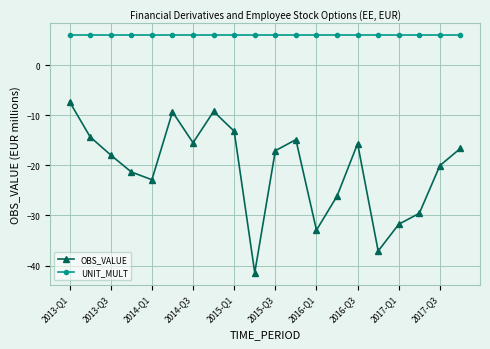

List the series in order of their overall mean, highest first.

UNIT_MULT, OBS_VALUE